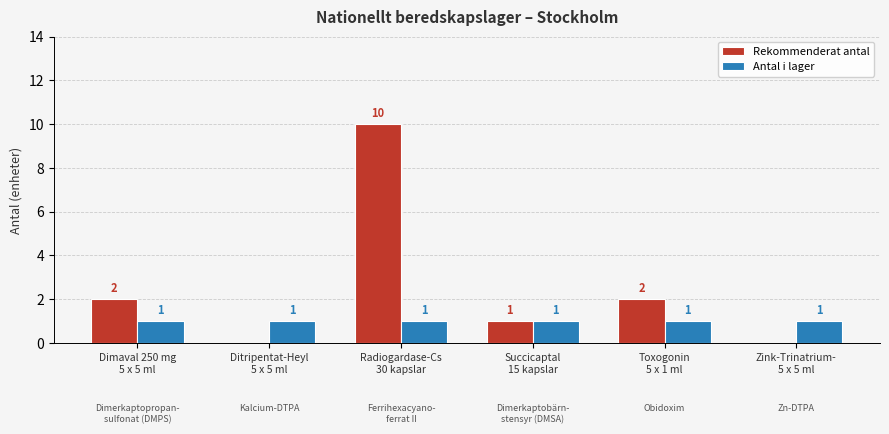

Which label corresponds to the largest value in the chart?

Radiogardase-Cs
30 kapslar